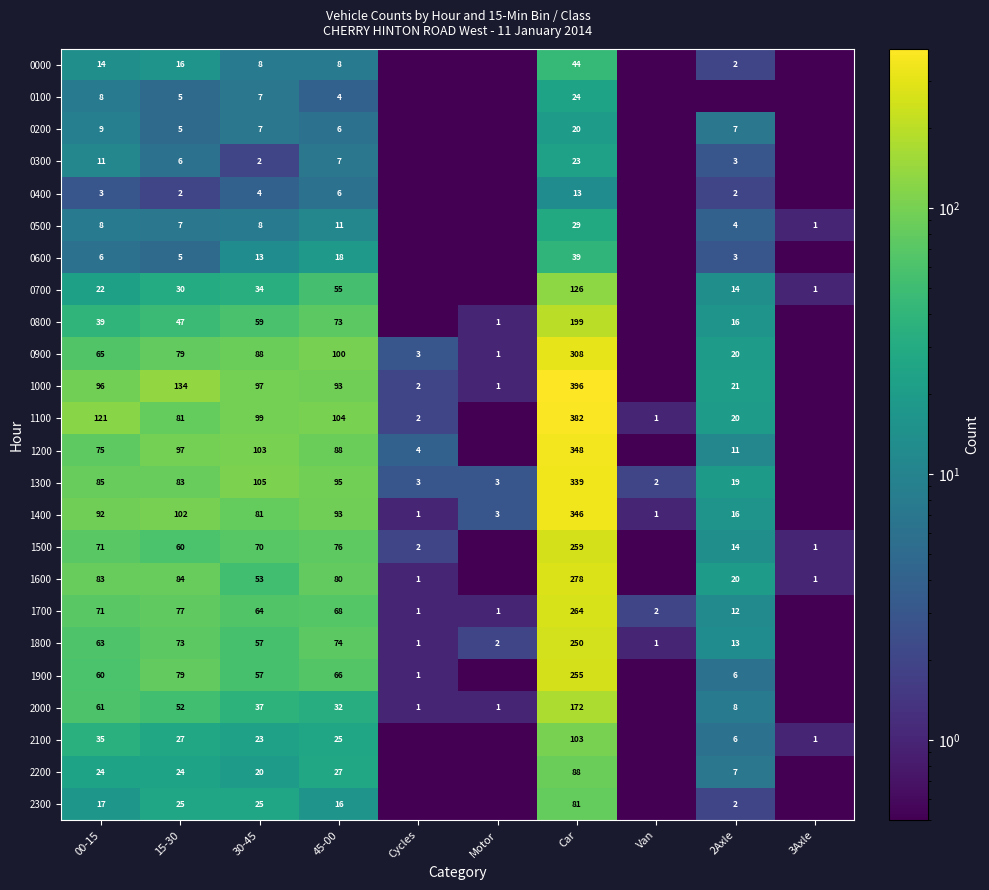

Between 2Axle and 3Axle, which is larger?

2Axle